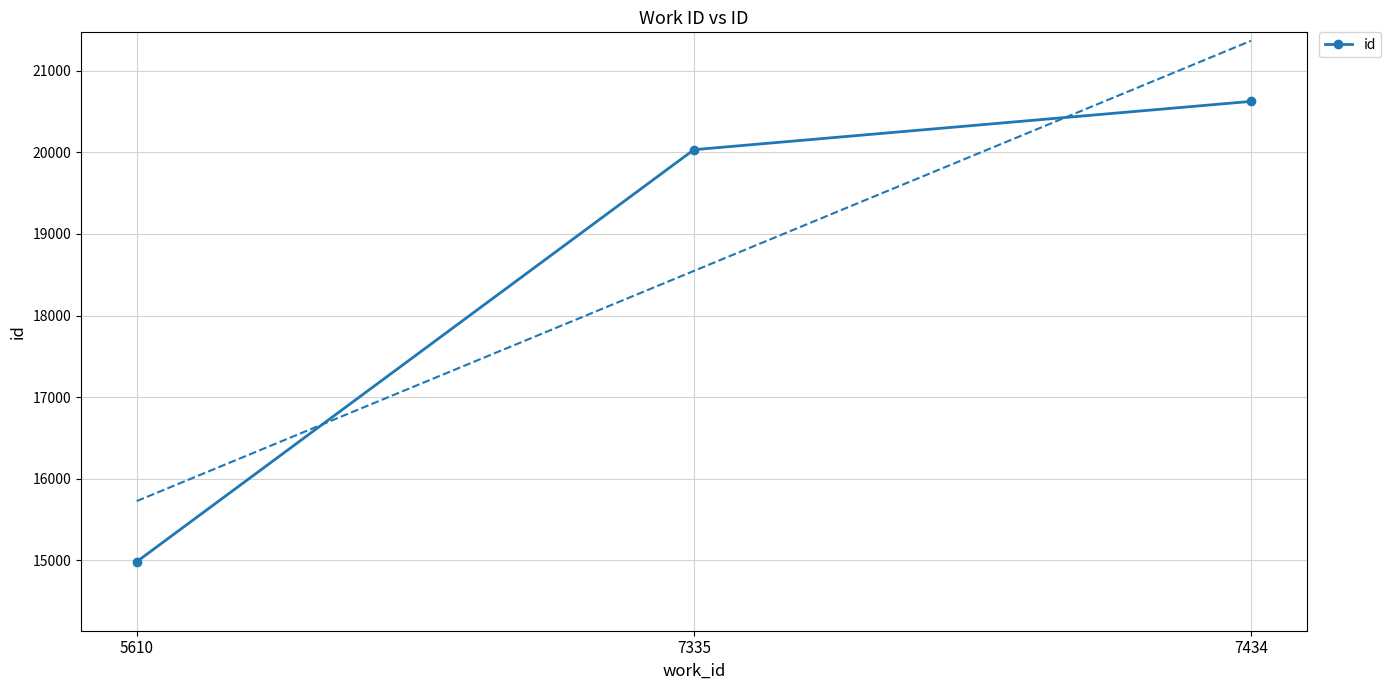

Which label corresponds to the largest value in the chart?

7434